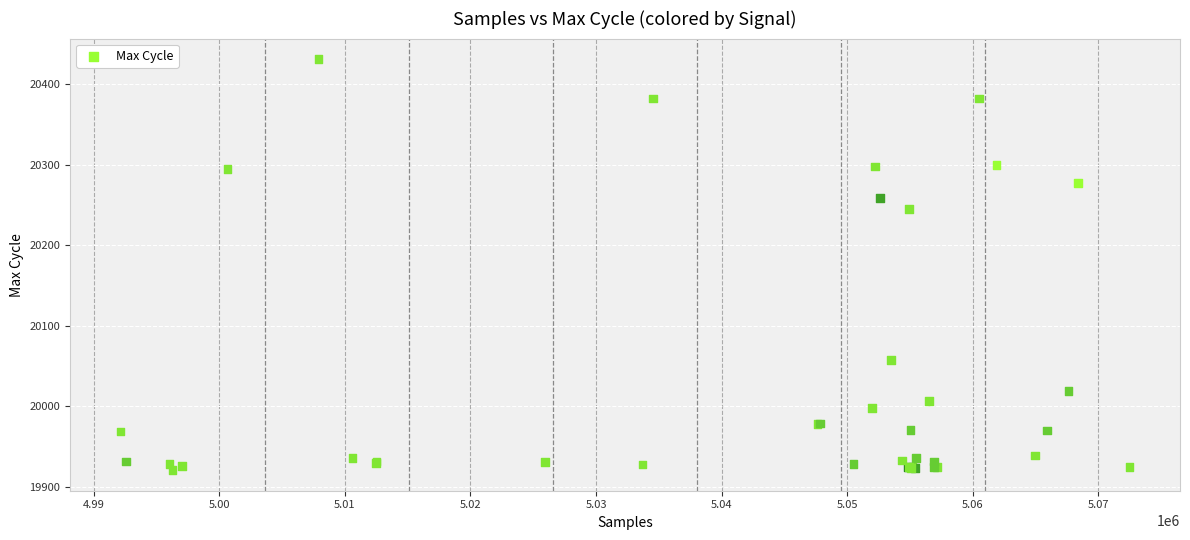

What Y value in the scatter plot is closest to 20176?

20245